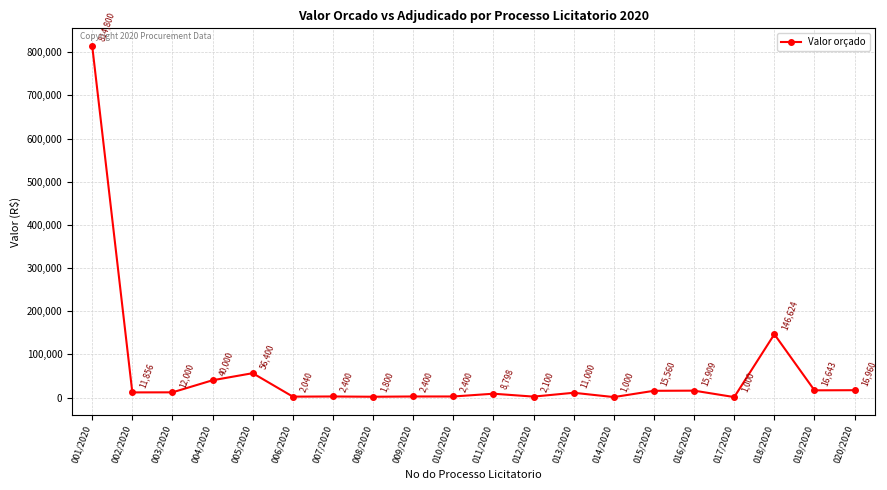

What is the ratio of the value at 015/2020 to the value at 018/2020?

0.1